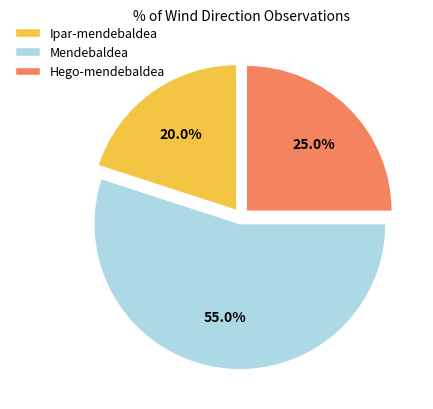

What is the ratio of the value at Ipar-mendebaldea to the value at Hego-mendebaldea?

0.8